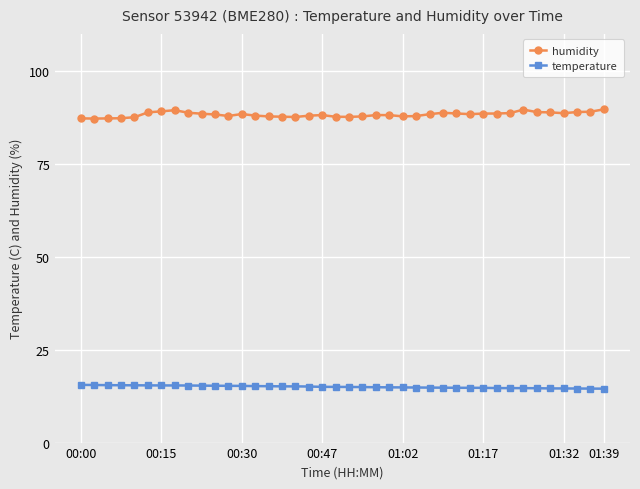

In humidity, how many points are higher than both neighbors (excluding endpoints)?

6